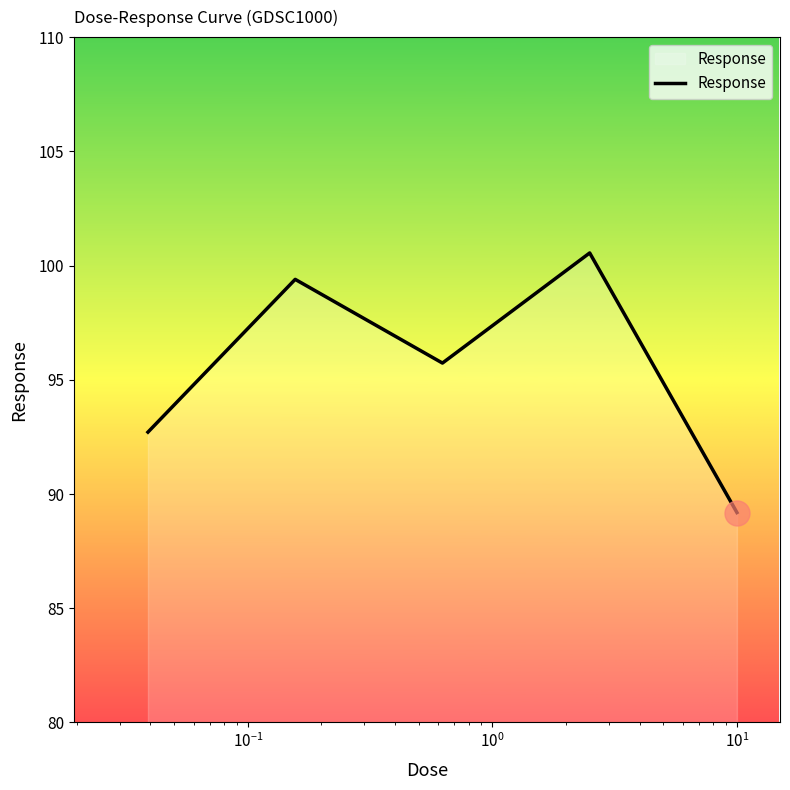

Count the number of categories in the chart.

5